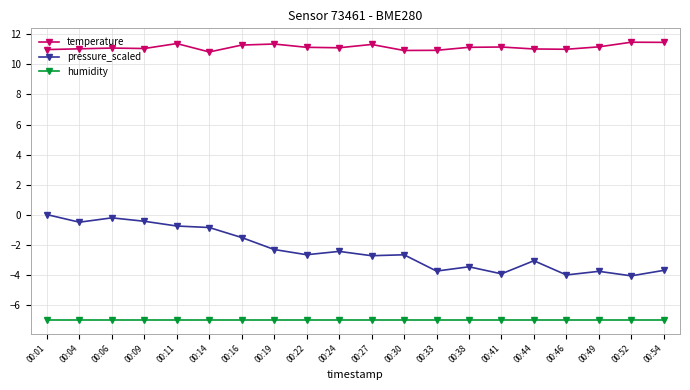

At 00:19, list the series in order from largest to smallest.

temperature, pressure_scaled, humidity